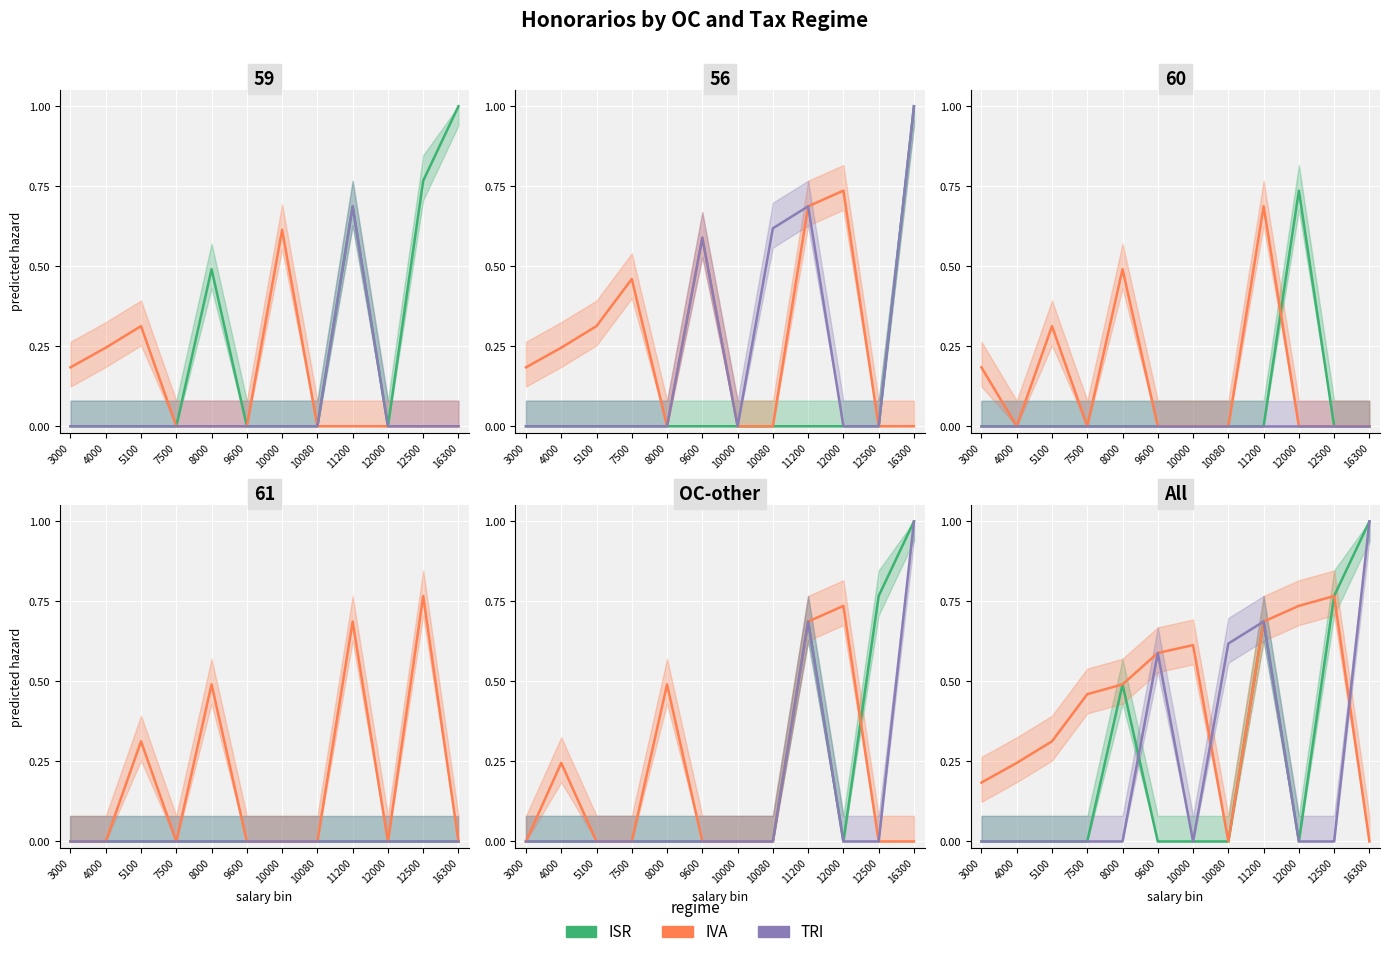

Is this an area chart (filled region under the line)?

No